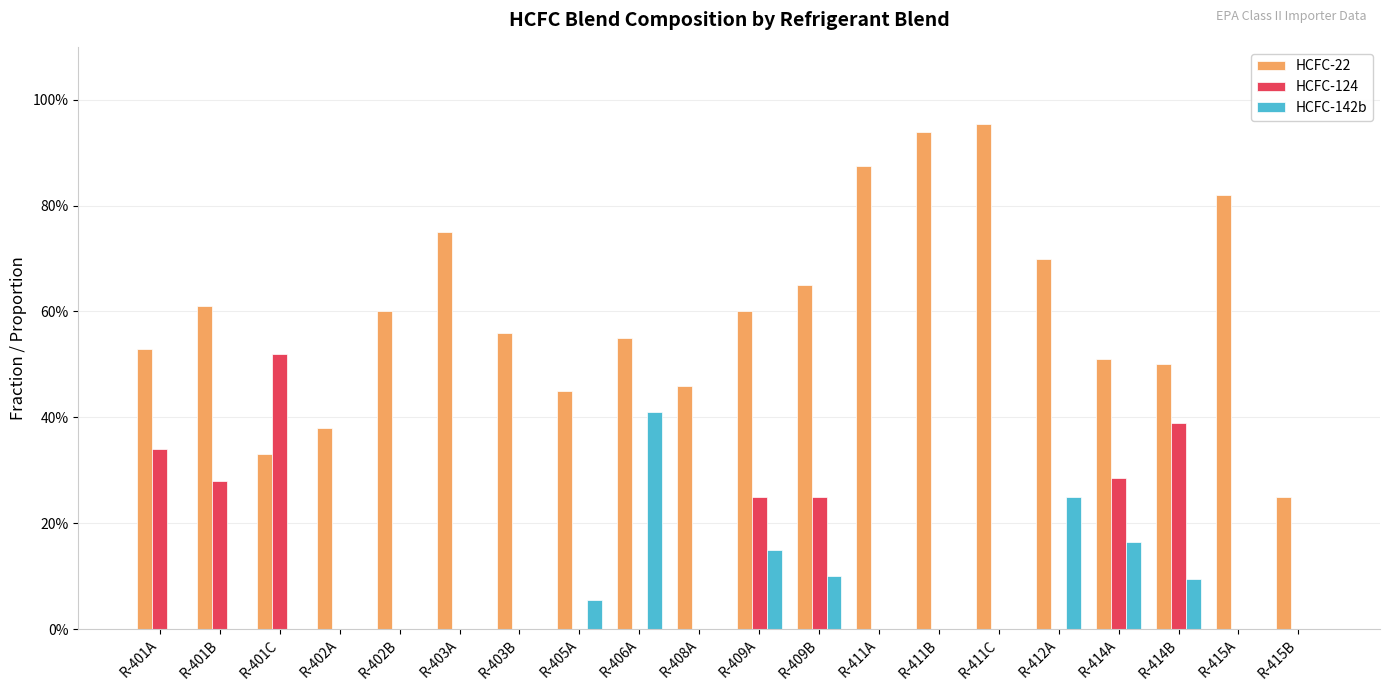

What is the difference between the maximum and minimum values in the HCFC-22 series?

0.7